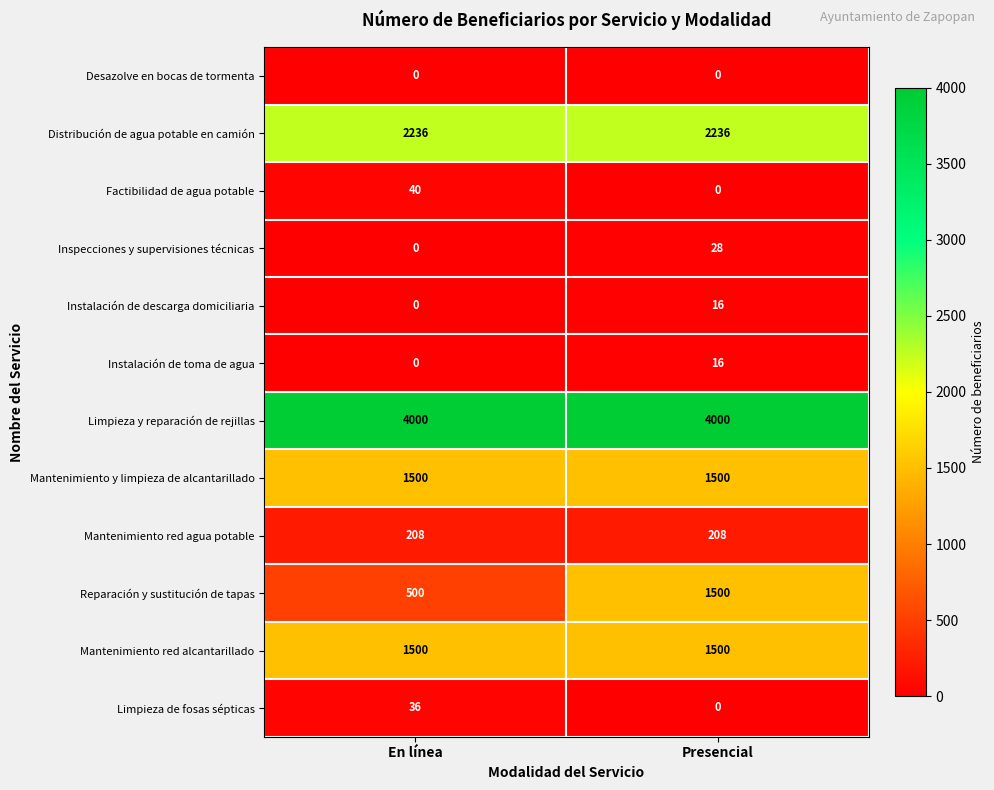

At which category is the sum across all series the highest?

Presencial